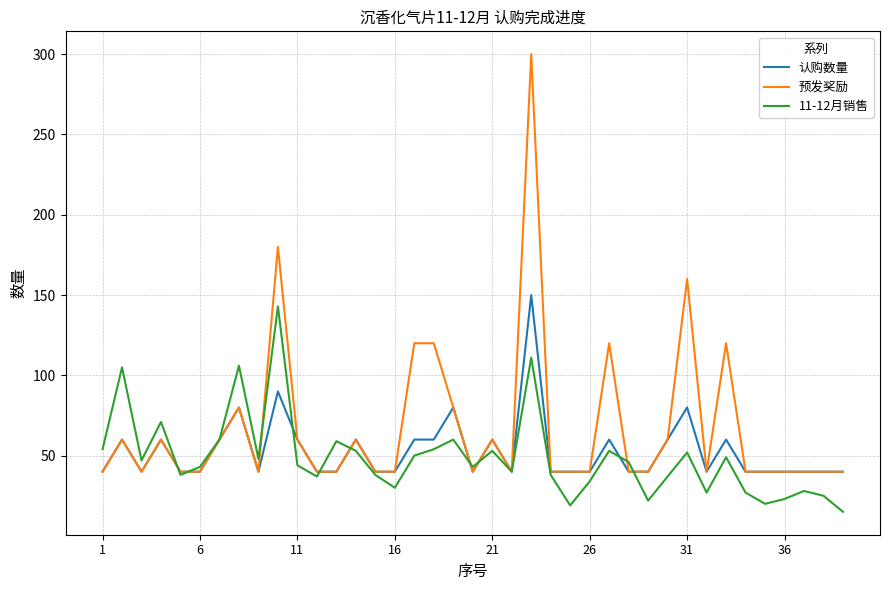

What is the greatest value displayed?

300